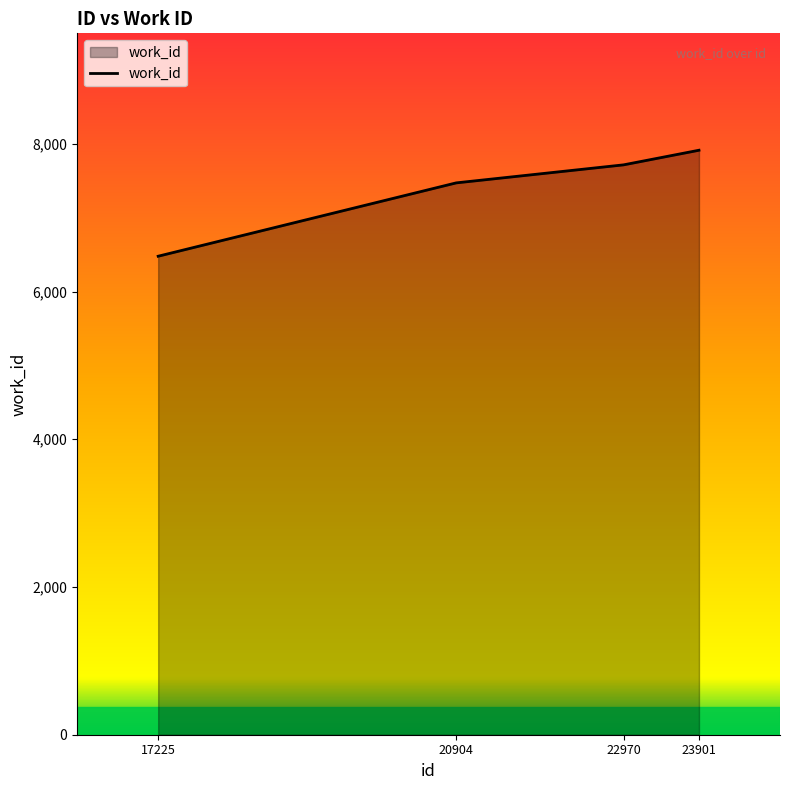

Reading right to left, what are all the values shown in this chart?

23901=7913	22970=7715	20904=7471	17225=6478